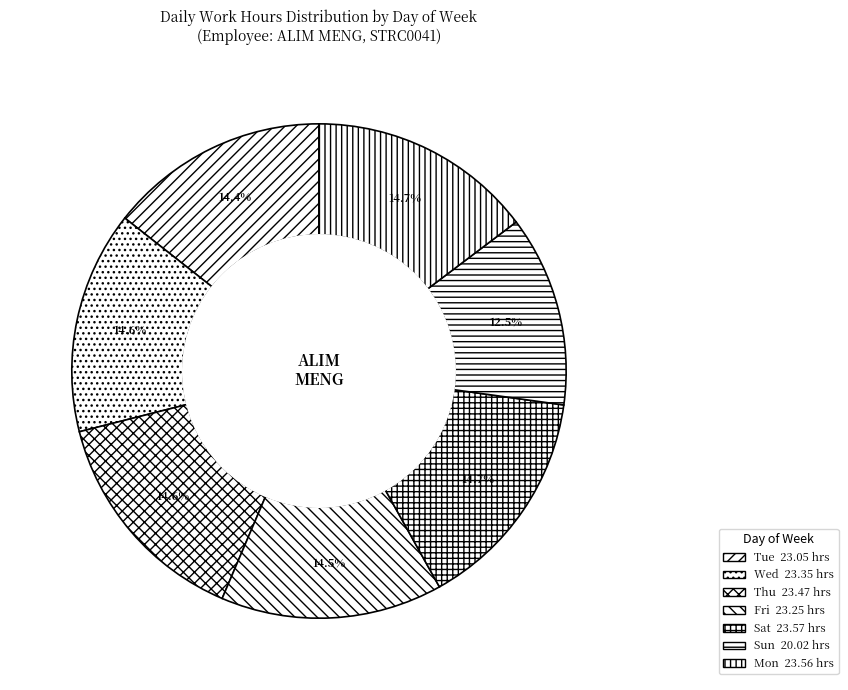

Count the number of slices in the pie.

7